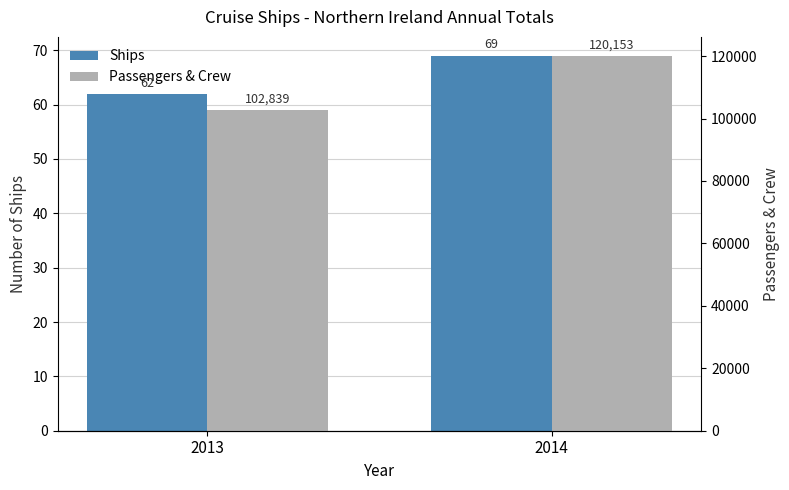

Is the value of Passengers & Crew at 2014 greater than the value of Ships at 2013?

Yes